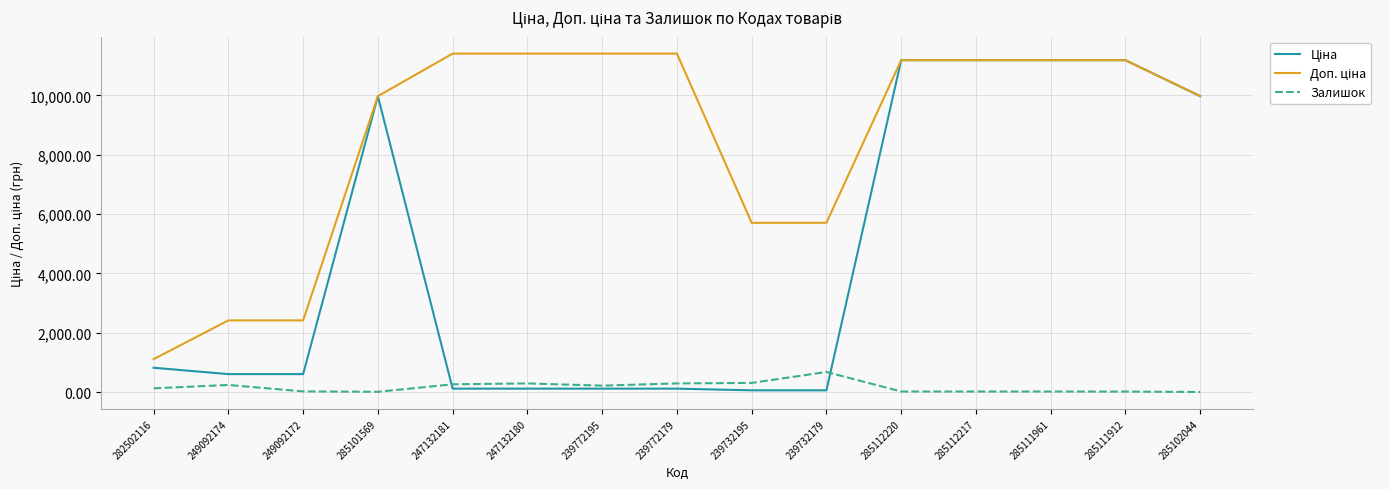

What is the sum of the Залишок values at 239772195 and 239732179?

891.0